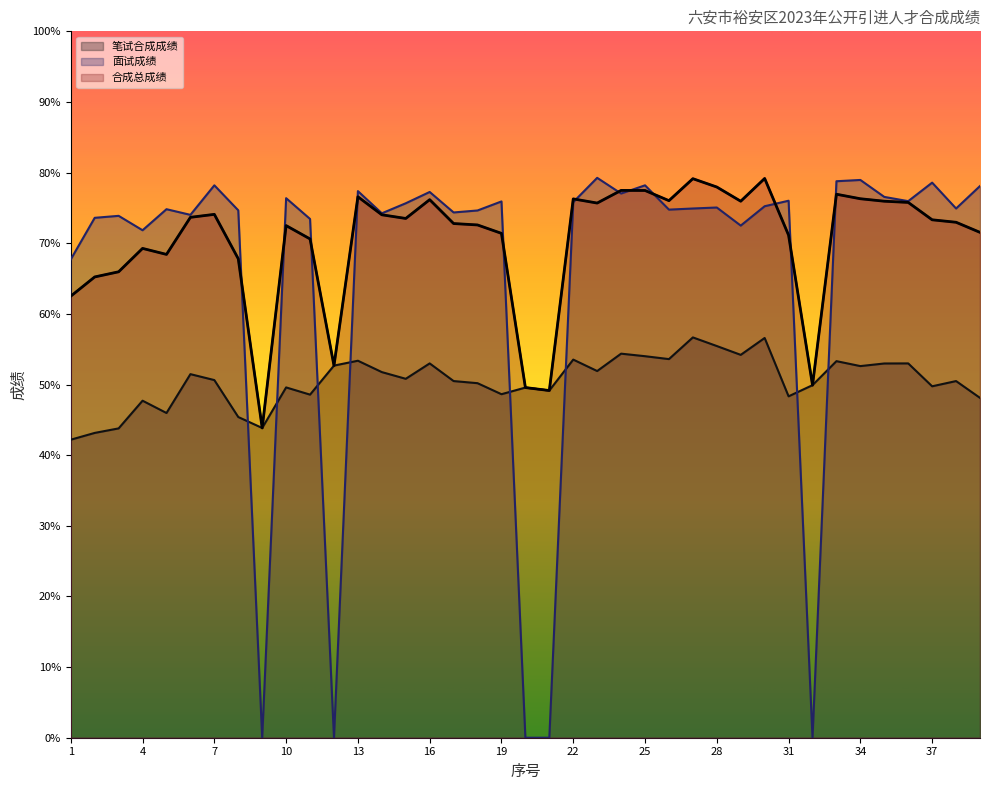

List the series in order of their overall mean, lowest first.

笔试合成成绩, 面试成绩, 合成总成绩